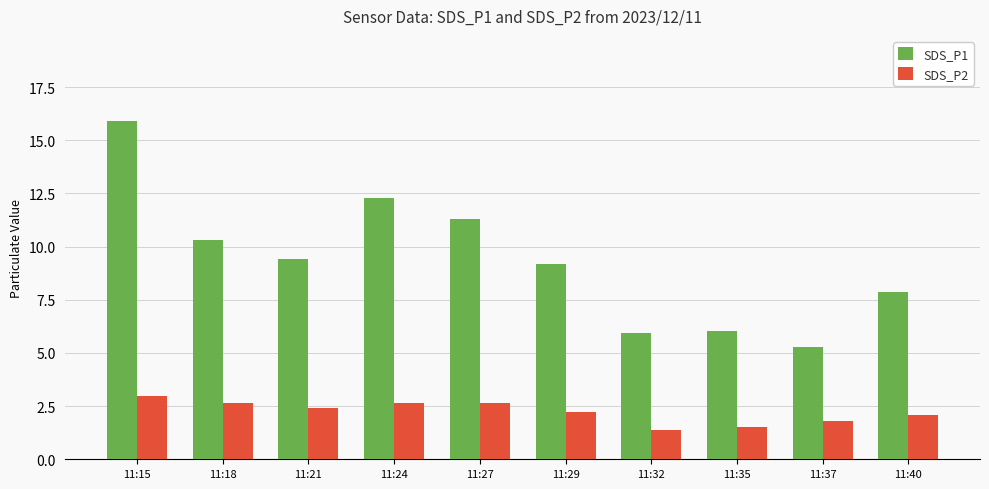

What is the difference between the second highest and second lowest values in the SDS_P1 series?

6.3